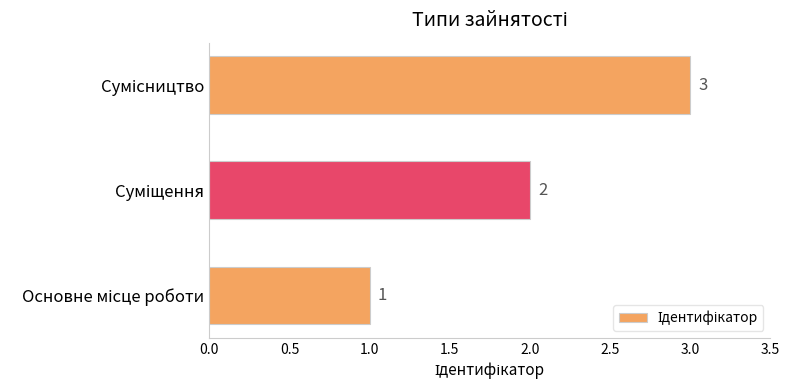

What is the smallest value displayed?

1